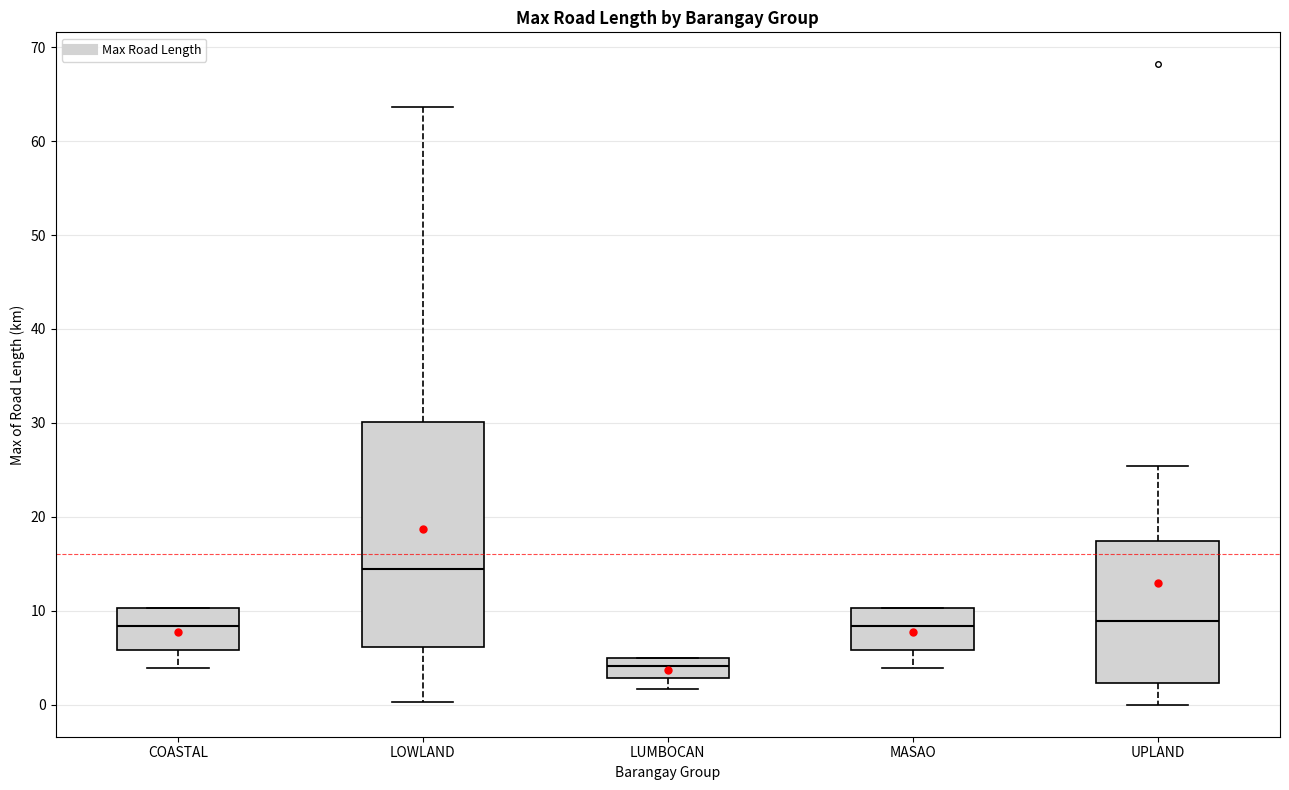

Where is the lower edge of the box for MASAO on the y-axis? The values are not printed on the chart, so give them approximately, as read against the axis.

6